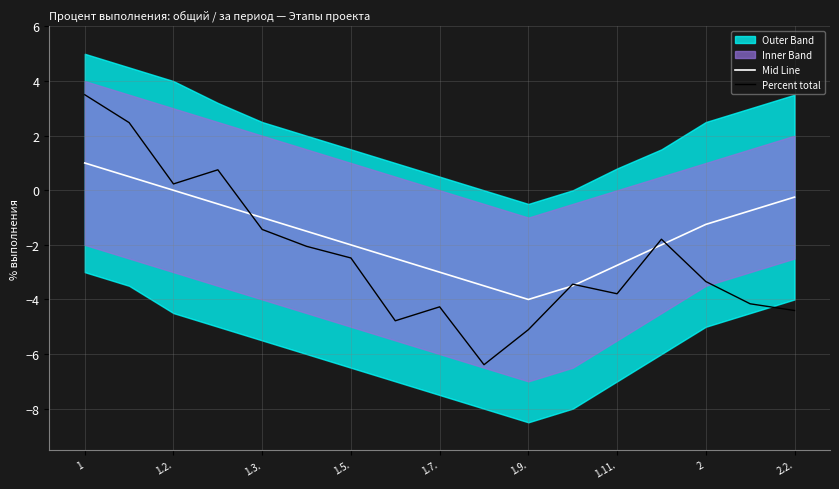

Which series has the largest total across all categories?

Mid Line